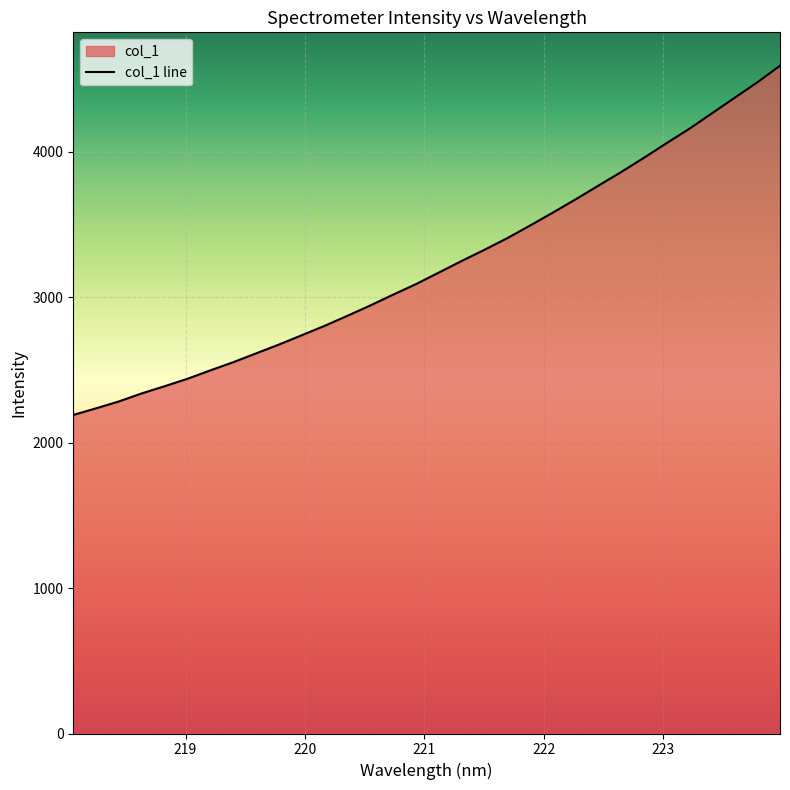

Rank the categories by value from lowest to highest.

218.0596, 218.2508, 218.442, 218.6332, 218.8244, 219.0156, 219.2067, 219.3979, 219.589, 219.7801, 219.9712, 220.1623, 220.3533, 220.5444, 220.7354, 220.9264, 221.1174, 221.3083, 221.4993, 221.6902, 221.8812, 222.0721, 222.263, 222.4538, 222.6447, 222.8355, 223.0264, 223.2172, 223.408, 223.5987, 223.7895, 223.9802